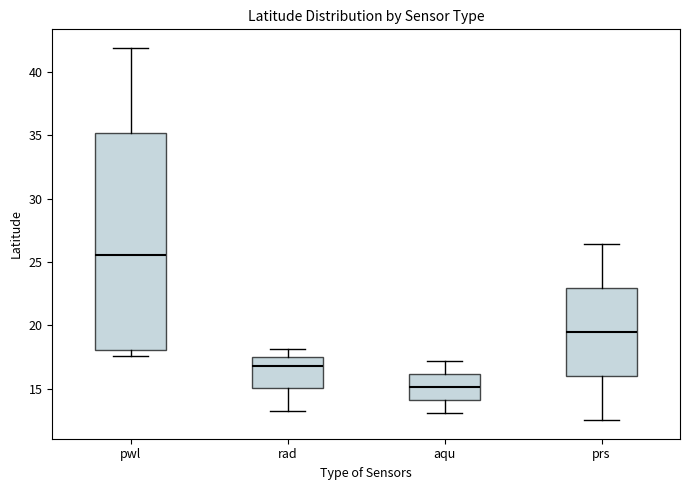

Reading left to right, transcribe this box plot: for each box, give where its median line is, the range the box spans, and where its two whiskers end, as read against the y-axis. The values are not printed on the chart, so give them approximately, as read against the axis.

pwl: median 25.5, box 18.0 to 35.0, whiskers 17.5 to 42.0
rad: median 17.0, box 15.0 to 17.5, whiskers 13.5 to 18.0
aqu: median 15.0, box 14.0 to 16.0, whiskers 13.0 to 17.0
prs: median 19.5, box 16.0 to 23.0, whiskers 12.5 to 26.5